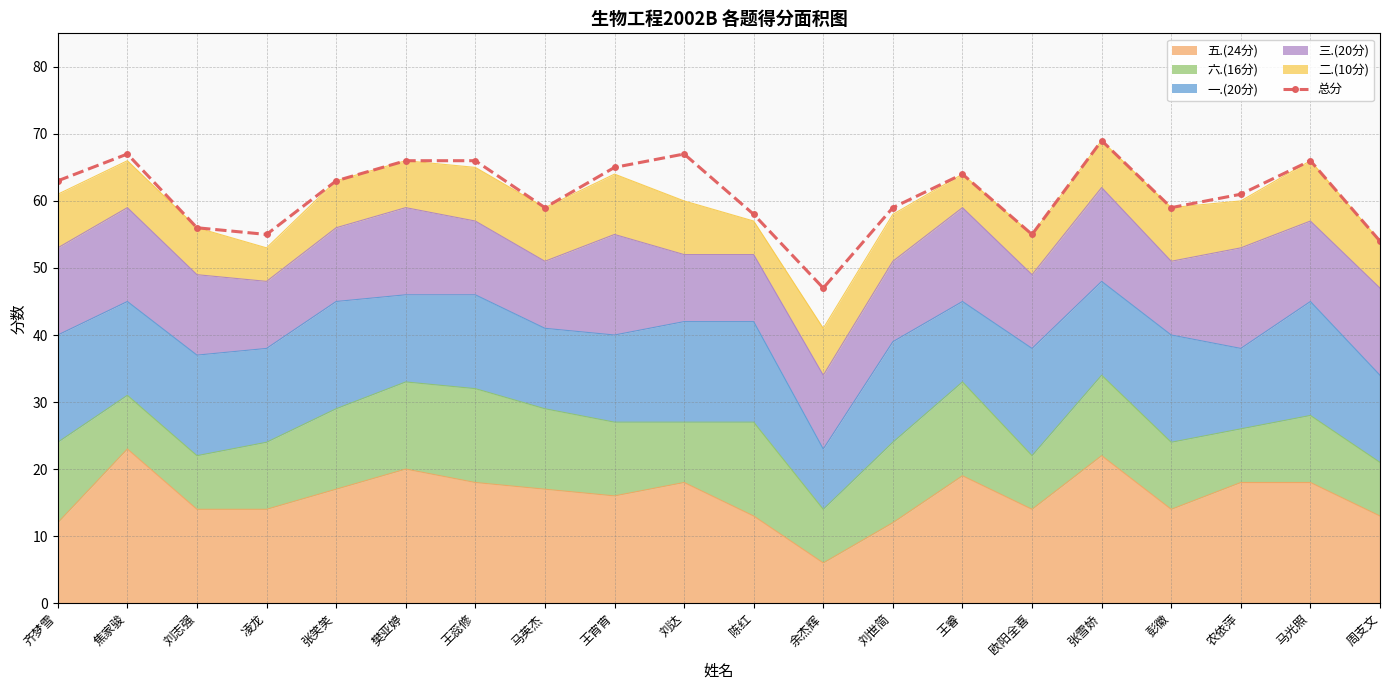

The chart shows a value of 66 at 马光照. True or false?

True